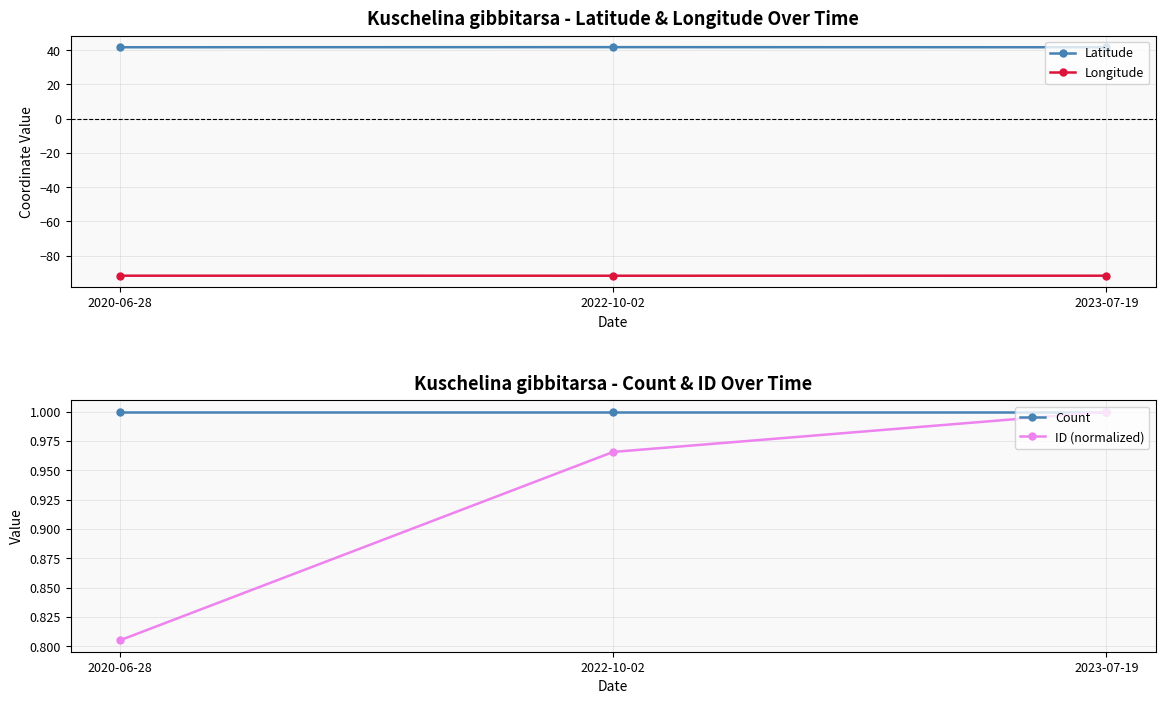

What is the value of the Latitude point at the 3rd from the left?

41.7